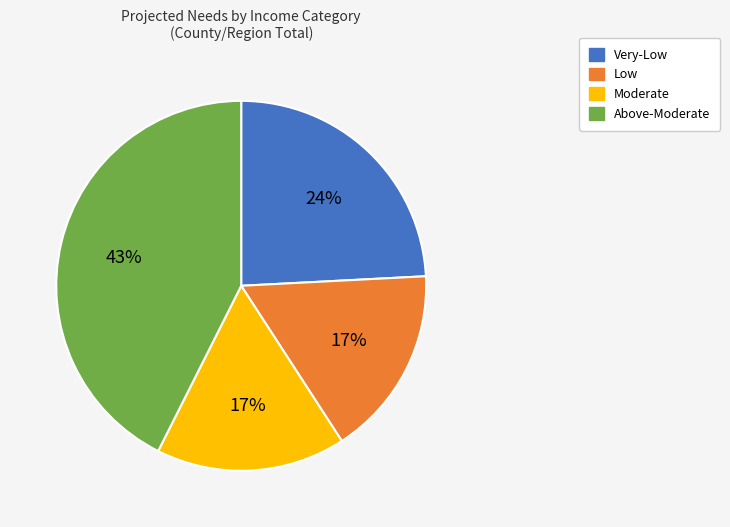

The Moderate slice represents 17% of the pie. True or false?

True